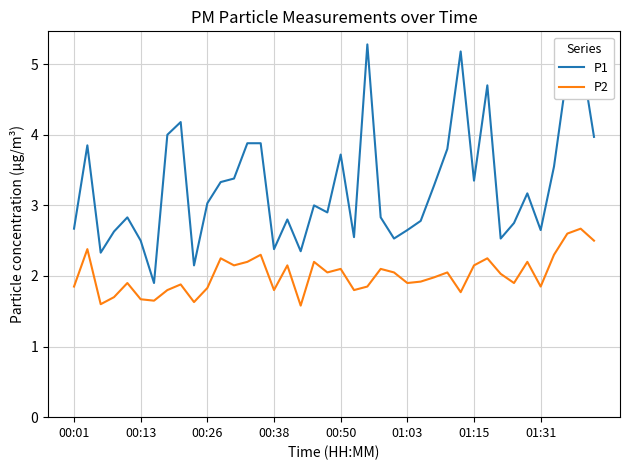

List the series in order of their peak value, highest first.

P1, P2